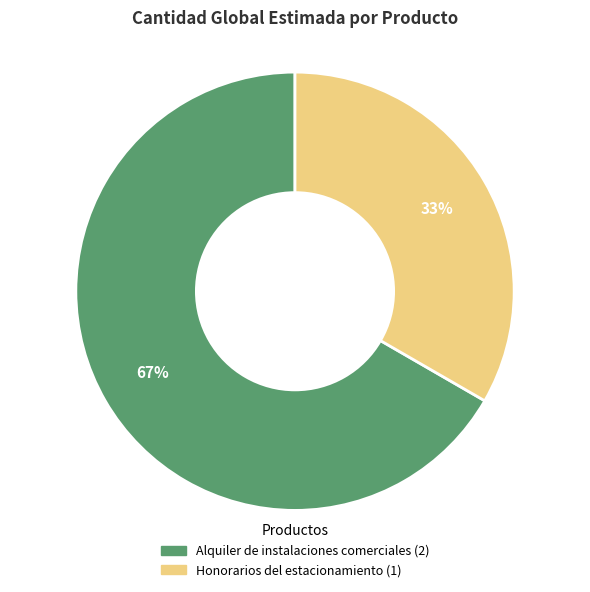

To the nearest percent, what percentage of the pie is Alquiler de instalaciones comerciales?

67%